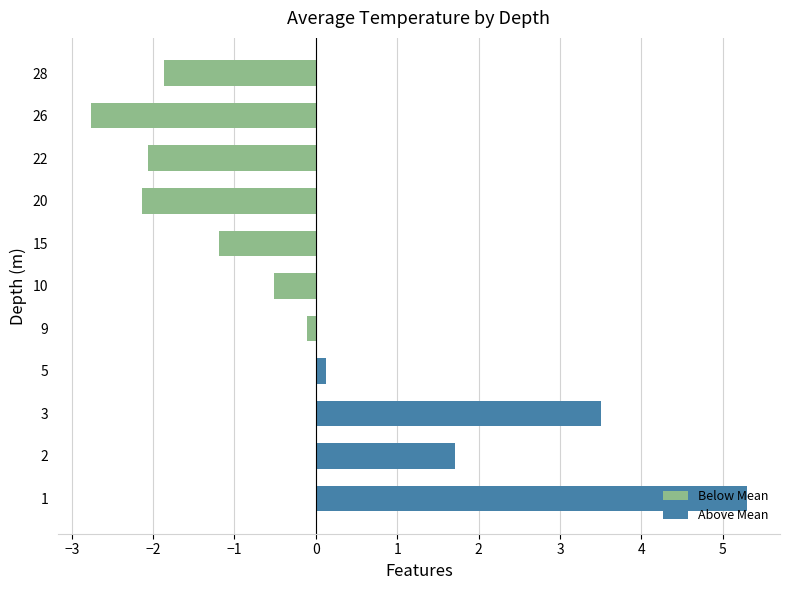

List the labels in order of value, smallest first.

26, 20, 22, 28, 15, 10, 9, 5, 2, 3, 1